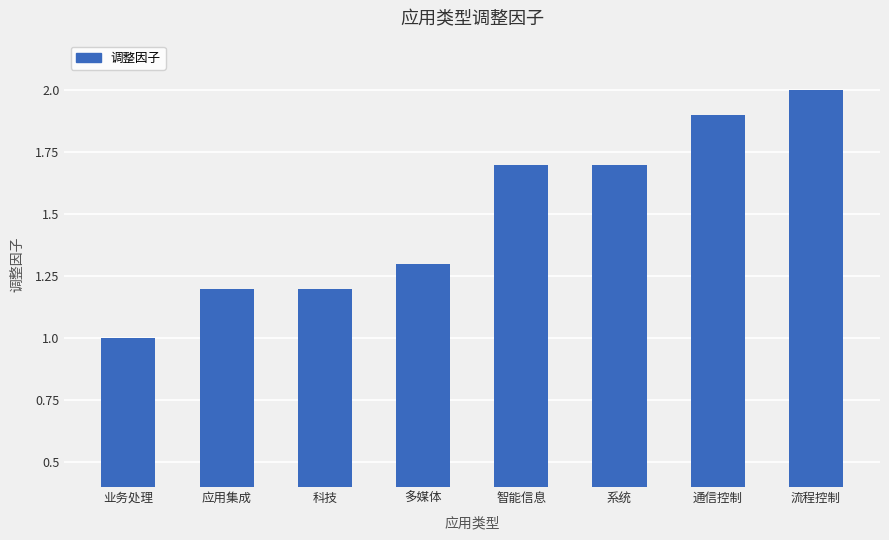

What value does the data have at 通信控制?

1.9